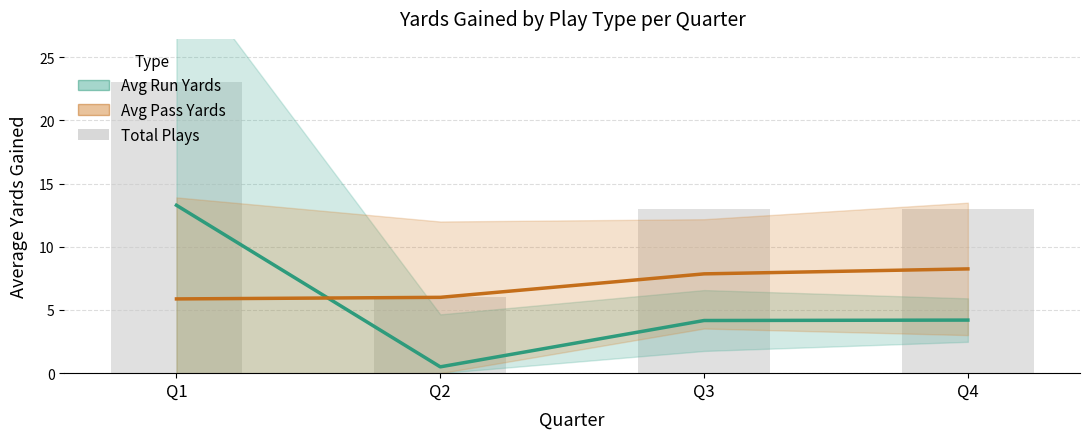

Reading left to right, what are all the values shown in this chart?

Avg Run Yards: 13.3	0.5	4.2	4.2
Avg Pass Yards: 5.9	6.0	7.9	8.2
Total Plays: 23.0	6.0	13.0	13.0